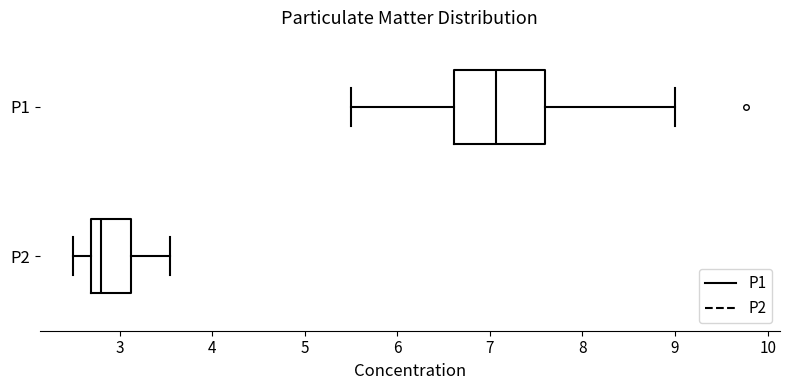

Reading bottom to top, transcribe this box plot: for each box, give where its median line is, the range the box spans, and where its two whiskers end, as read against the x-axis. The values are not printed on the chart, so give them approximately, as read against the axis.

P2: median 2.8, box 2.7 to 3.1, whiskers 2.5 to 3.6
P1: median 7.1, box 6.6 to 7.6, whiskers 5.5 to 9.0